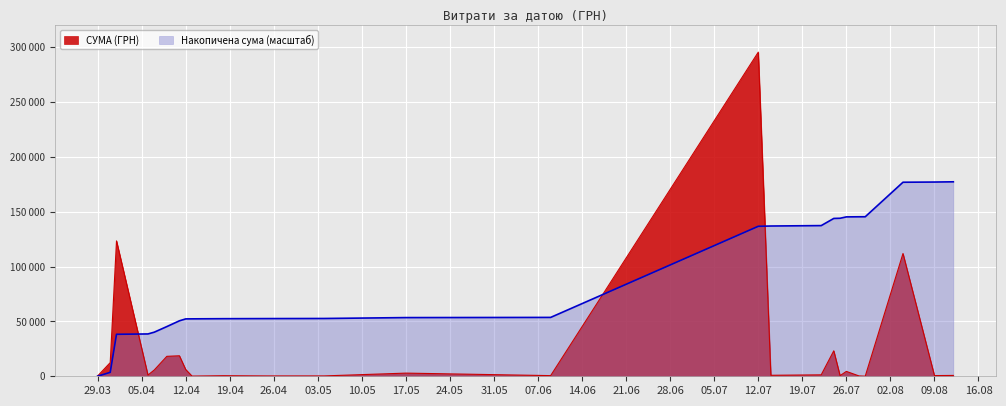

What is the value of the 36th point from the left?

4960.2